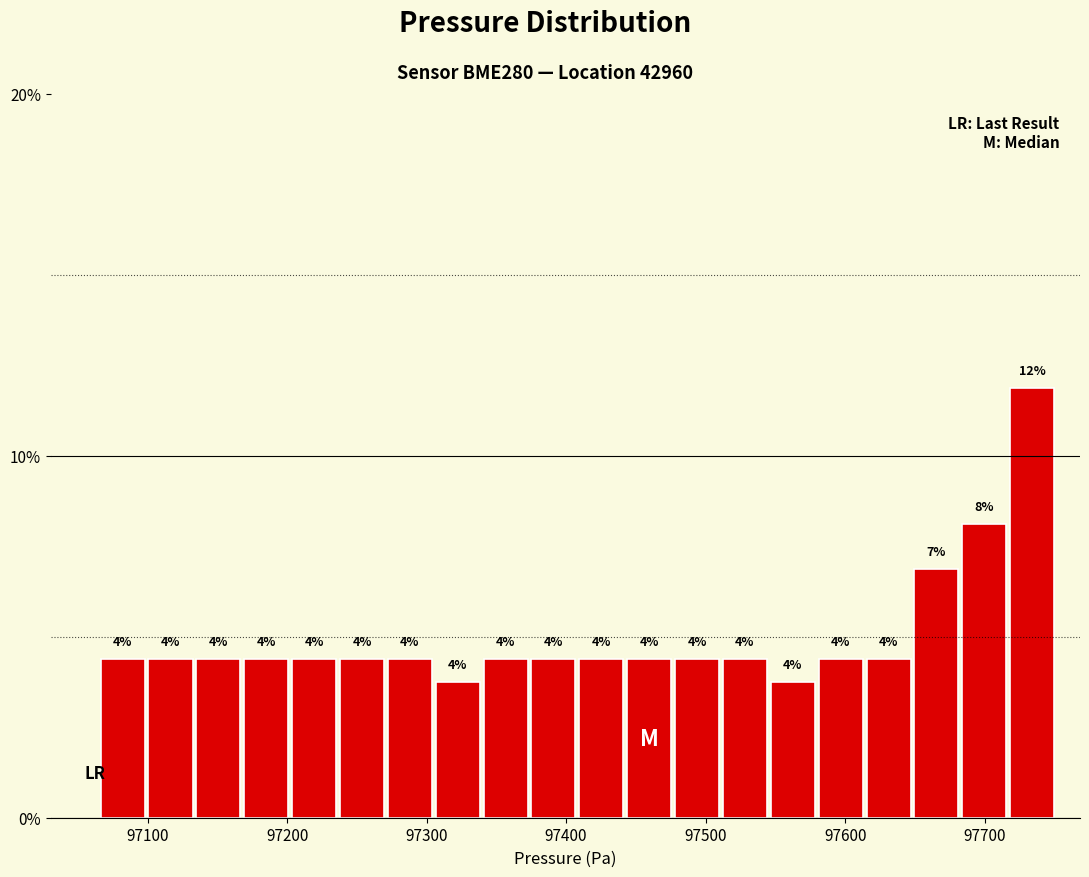

Around what value on the x-axis is the tallest bar? Give the approximate position of its centre, as read against the axis.

97730